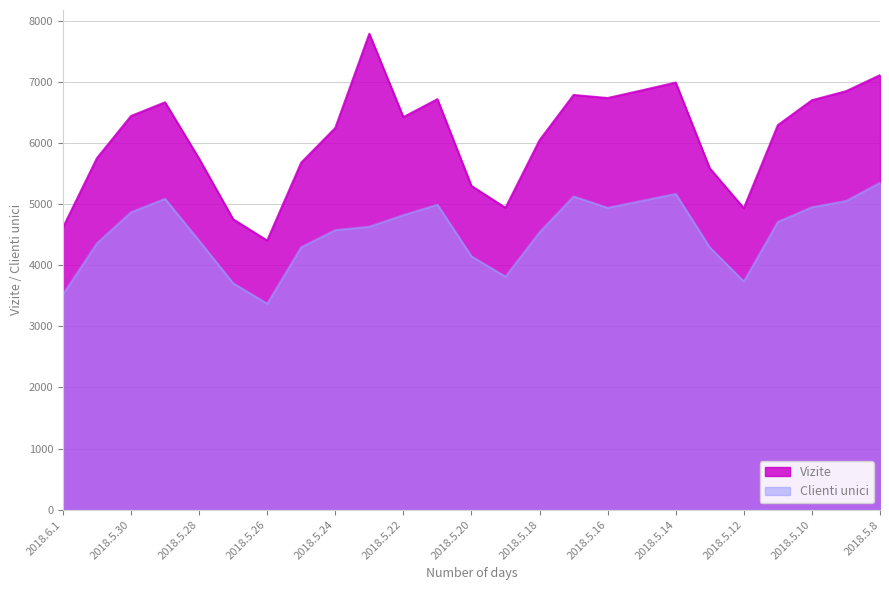

The Vizite series shows 9391 at 2018.5.30. True or false?

False